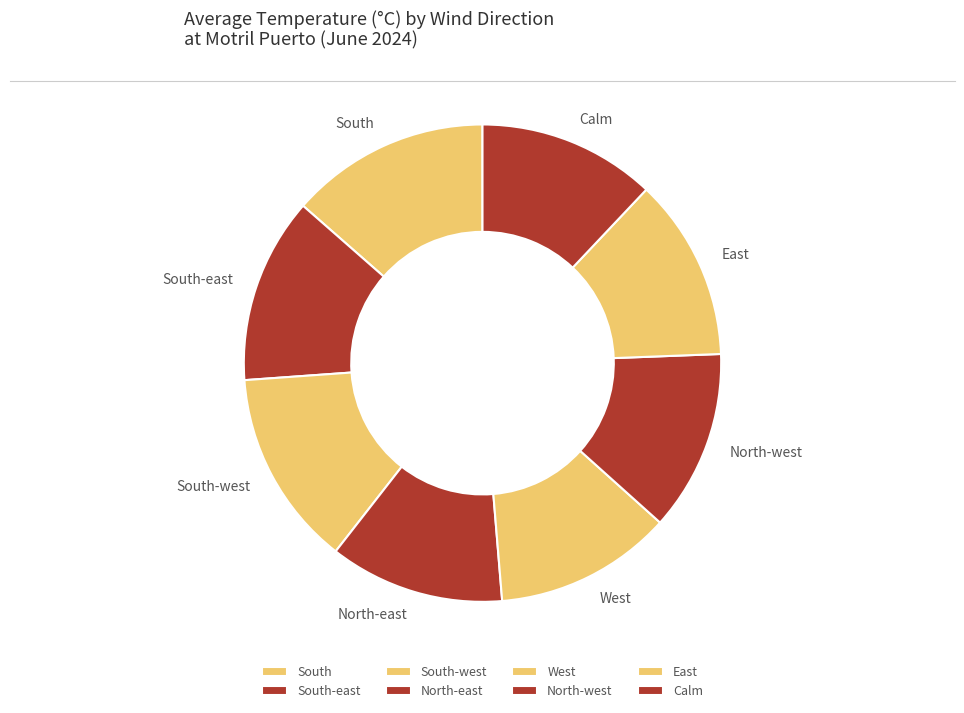

Approximately how many times larger is the value at North-west compared to South?

0.9